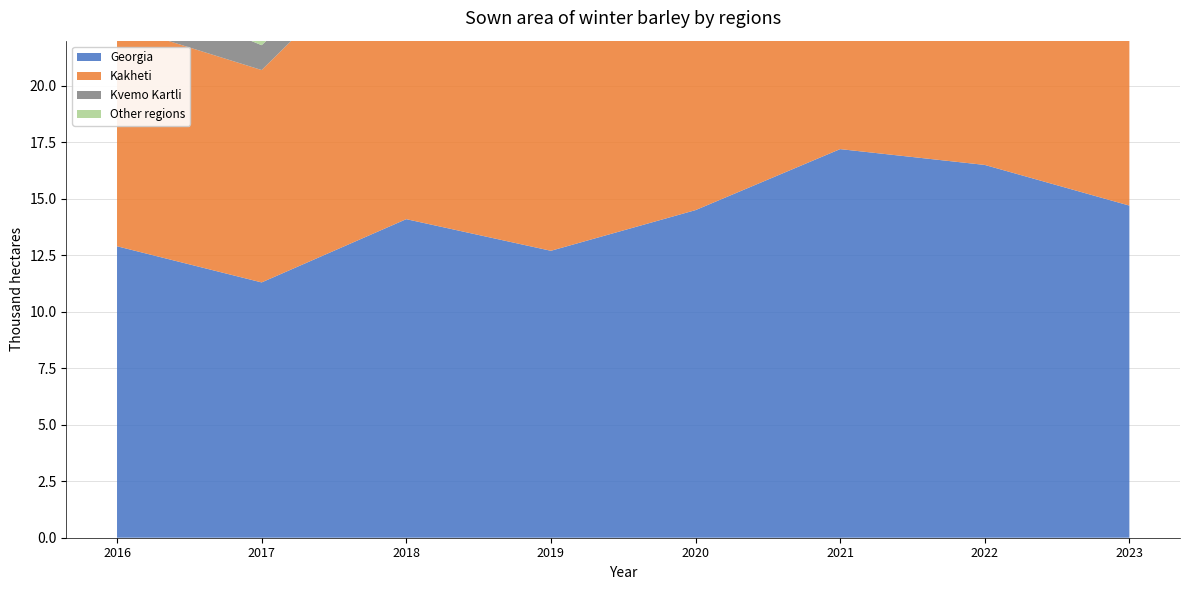

Reading left to right, list all the values displayed in this chart.

Georgia: 2016=12.9	2017=11.3	2018=14.1	2019=12.7	2020=14.5	2021=17.2	2022=16.5	2023=14.7
Kakheti: 2016=9.8	2017=9.4	2018=12.9	2019=11.8	2020=13.2	2021=15.7	2022=14.7	2023=13.4
Kvemo Kartli: 2016=1.7	2017=1.1	2018=0.7	2019=0.7	2020=0.8	2021=1.0	2022=1.3	2023=0.7
Other regions: 2016=1.3	2017=0.9	2018=0.5	2019=0.2	2020=0.5	2021=0.5	2022=0.6	2023=0.7